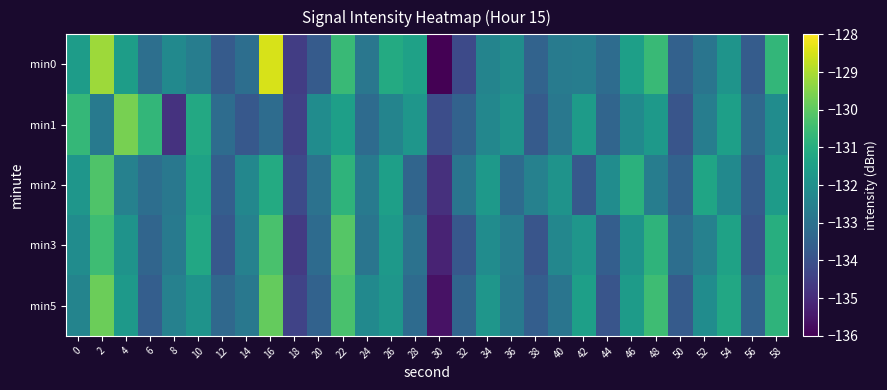

At which category does the chart reach its minimum across all series?

30